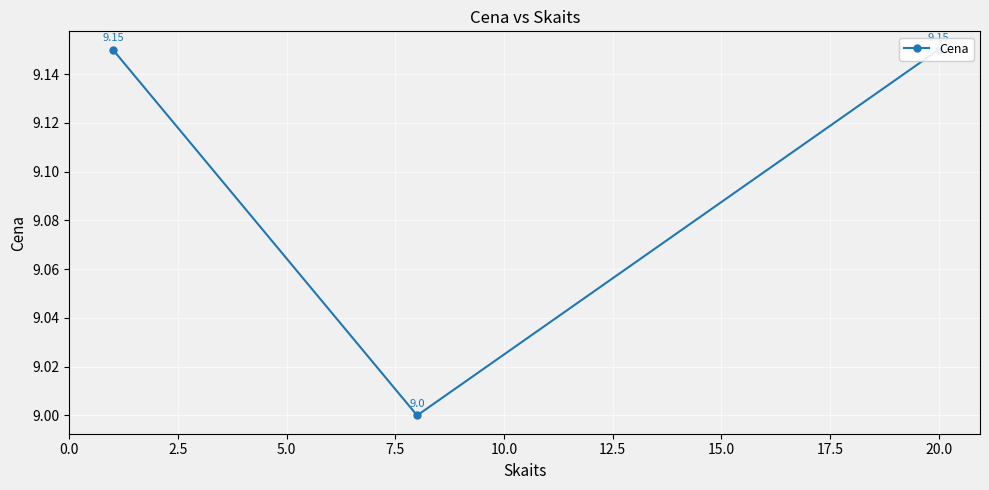

What is the maximum value shown in the chart?

9.2